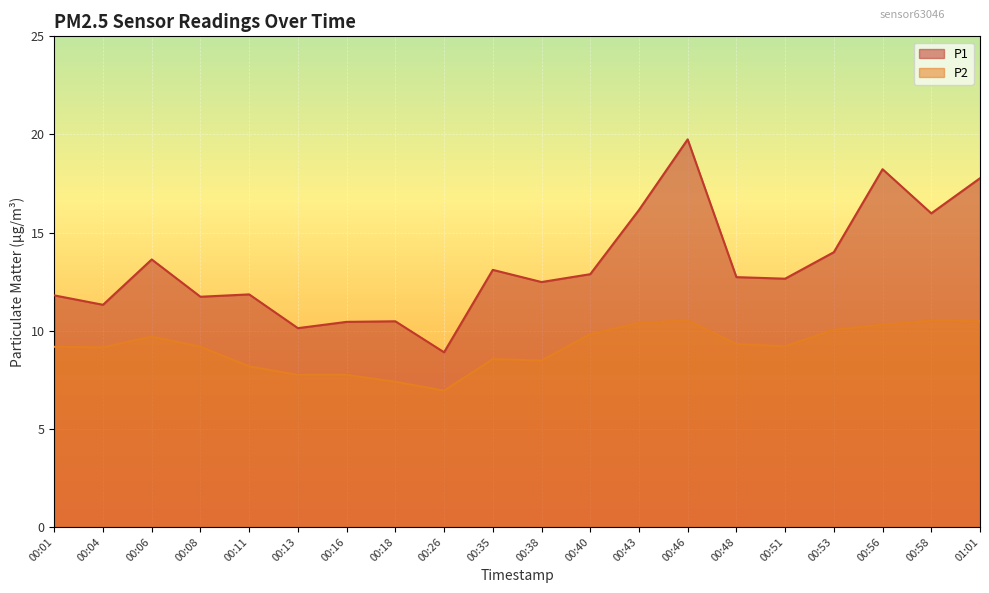

How many series are shown in this chart?

2